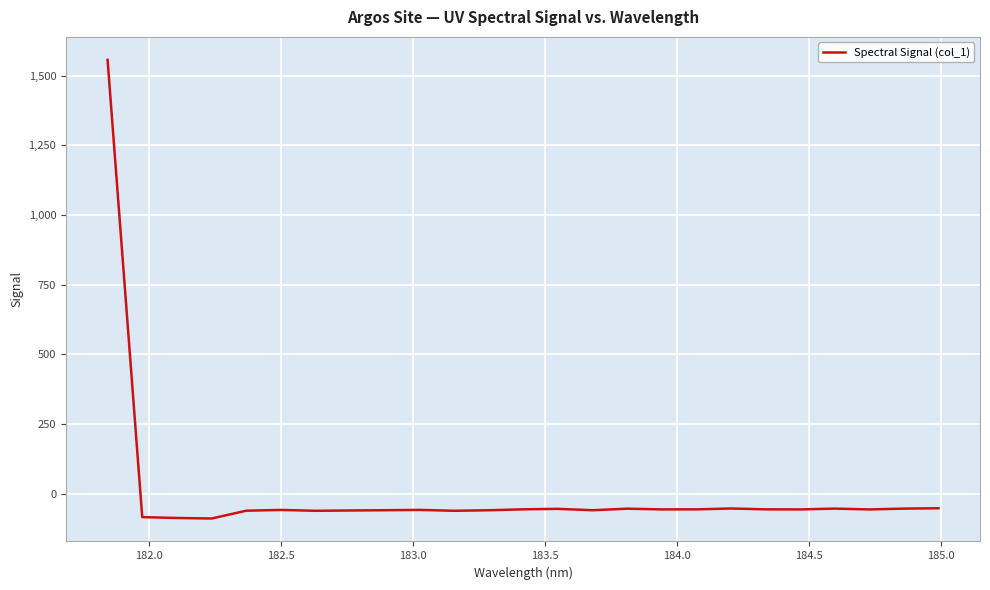

What is the maximum value shown in the chart?

1556.5